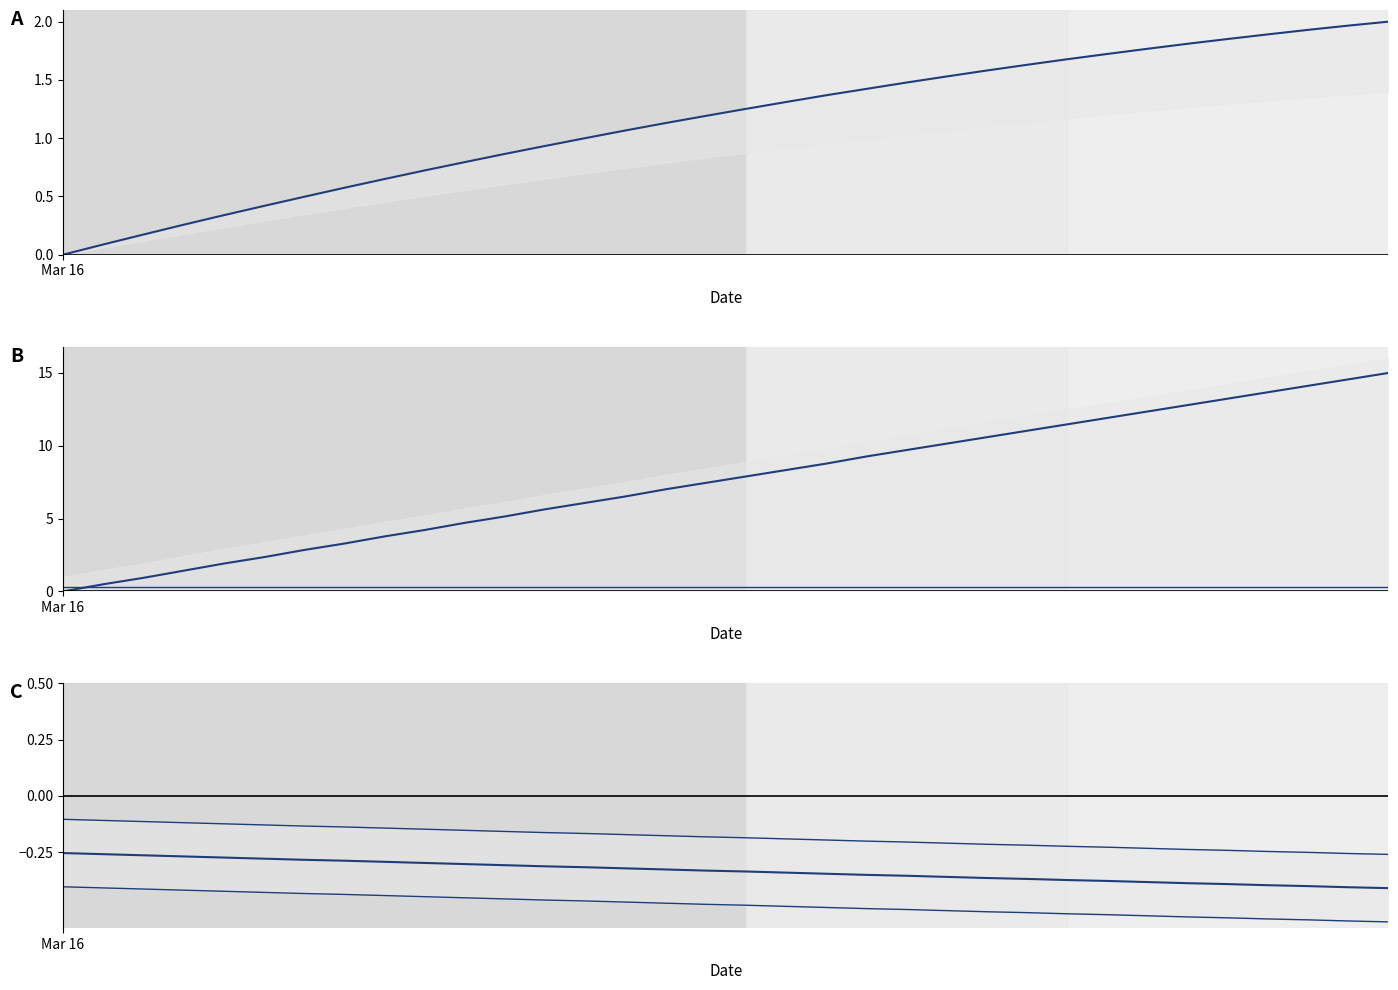

What is the value of the Radial_Distance point at the 25th from the left?

1.6